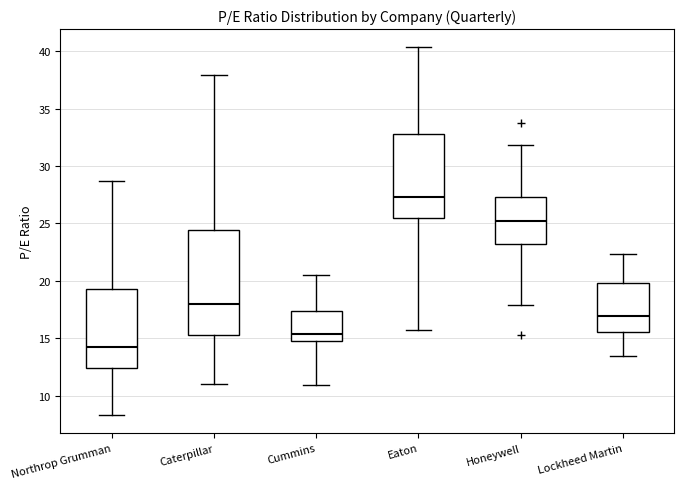

Where does the median line of the box for Caterpillar sit on the y-axis? The values are not printed on the chart, so give them approximately, as read against the axis.

18.0